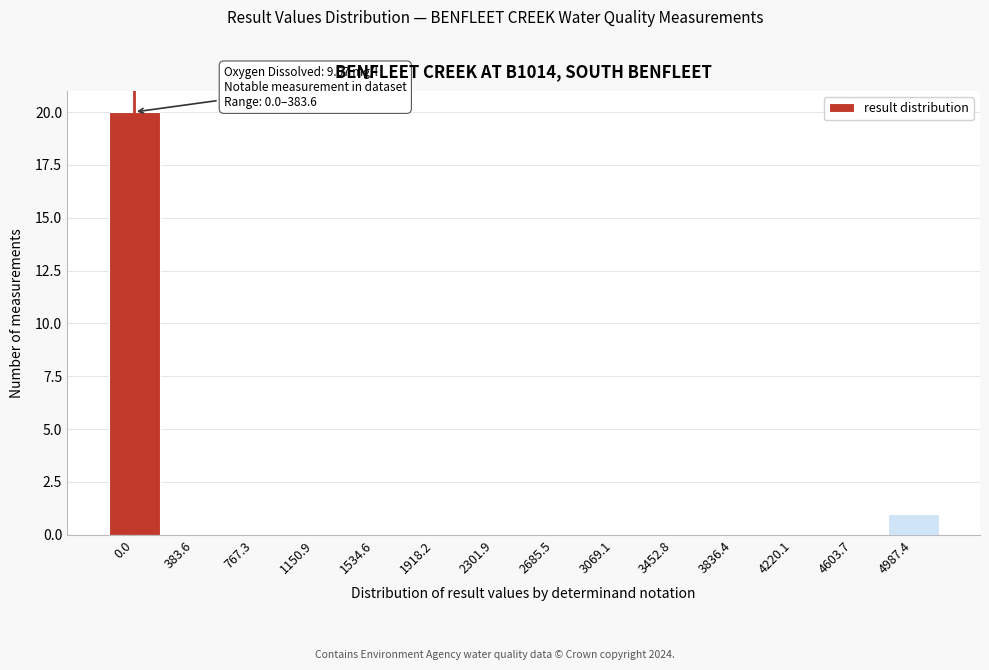

Reading left to right, extract all data points from this chart.

0.0=20	383.6=0	767.3=0	1150.9=0	1534.6=0	1918.2=0	2301.9=0	2685.5=0	3069.1=0	3452.8=0	3836.4=0	4220.1=0	4603.7=0	4987.4=1